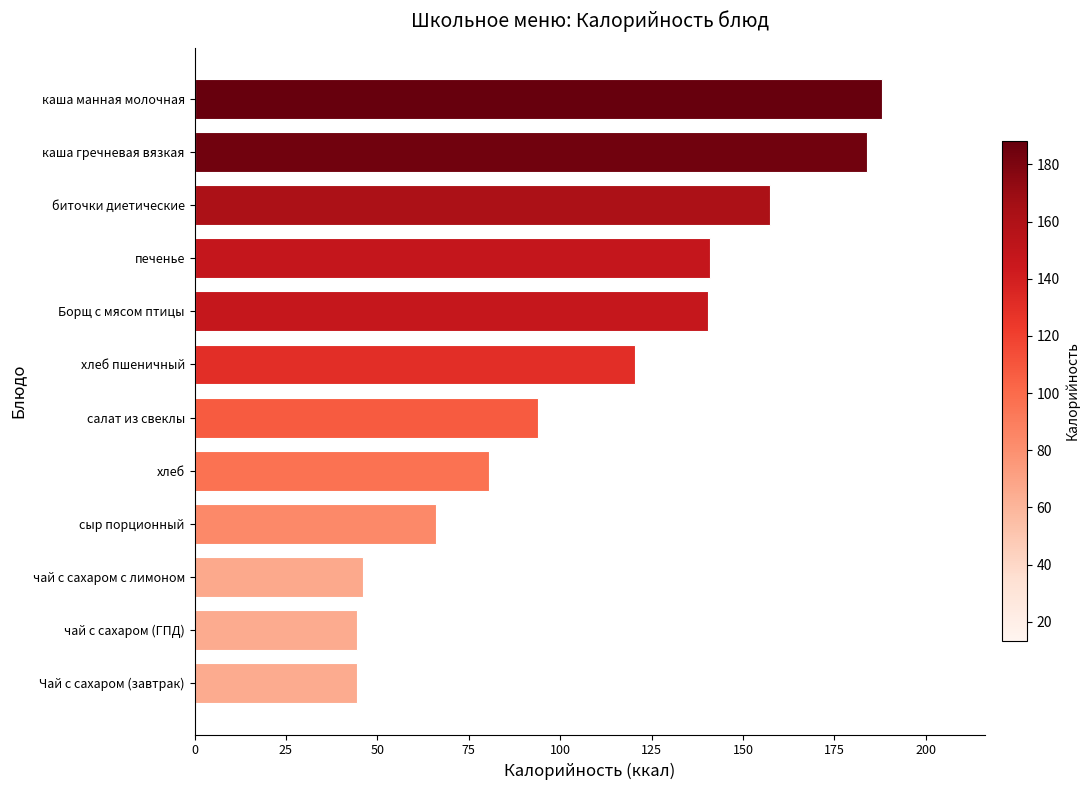

What is the difference between the maximum and second lowest values?

143.7